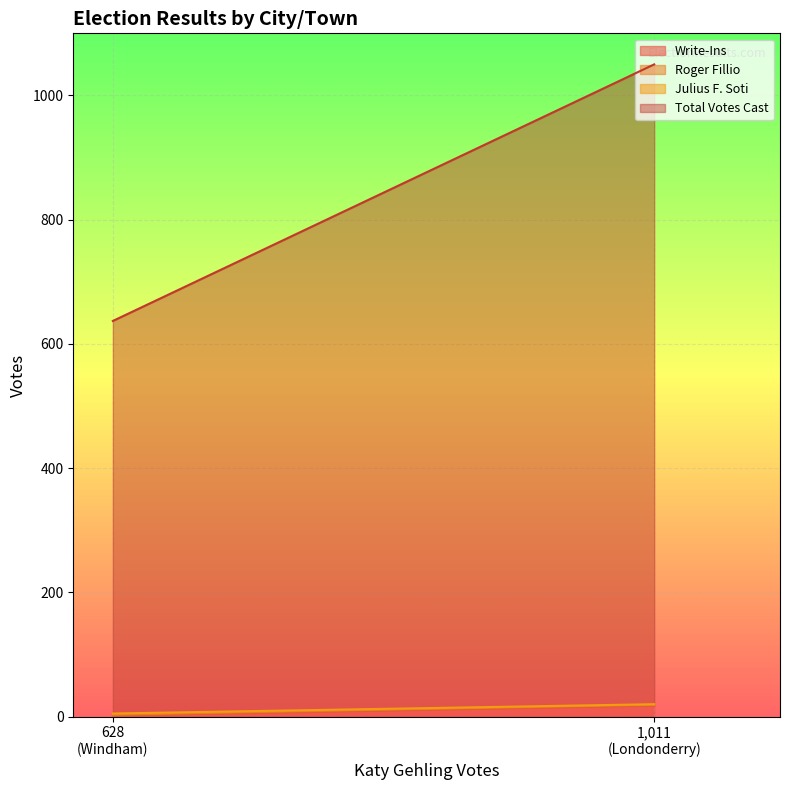

The Roger Fillio series shows 1 at Windham. True or false?

True